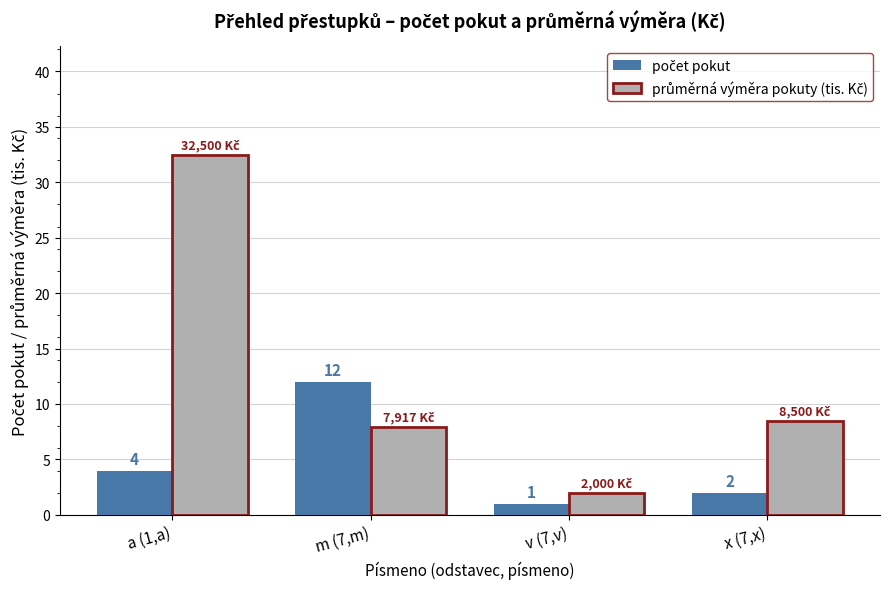

At which category is the sum across all series the highest?

a (1,a)